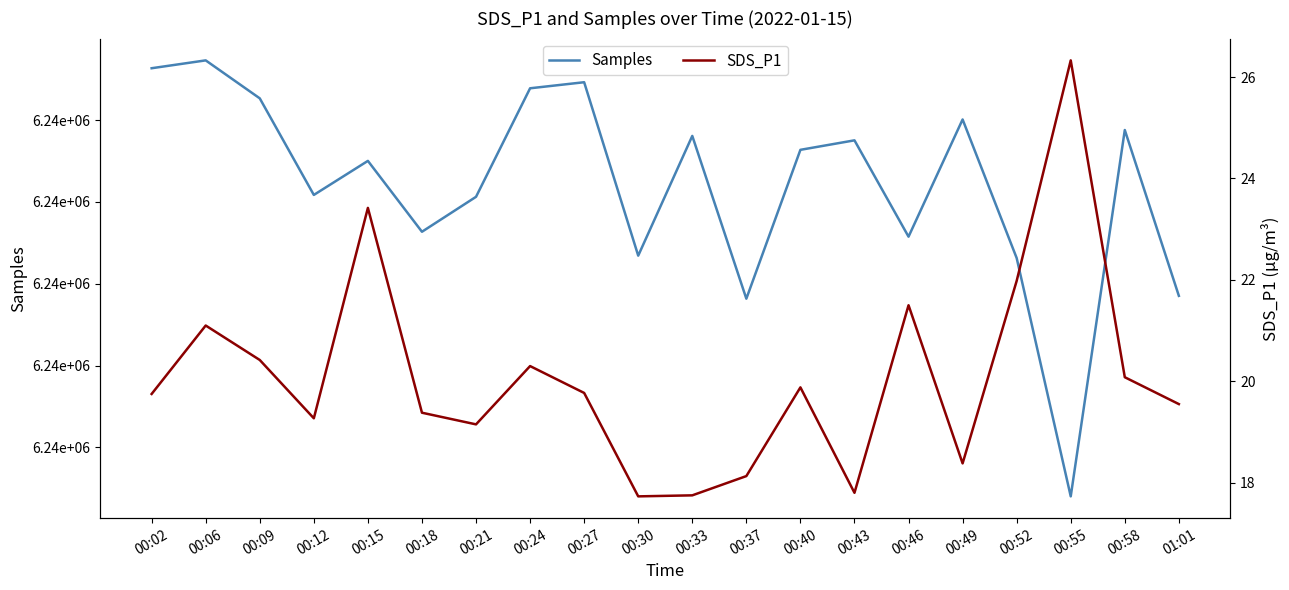

What are all the series names shown in the legend?

Samples, SDS_P1